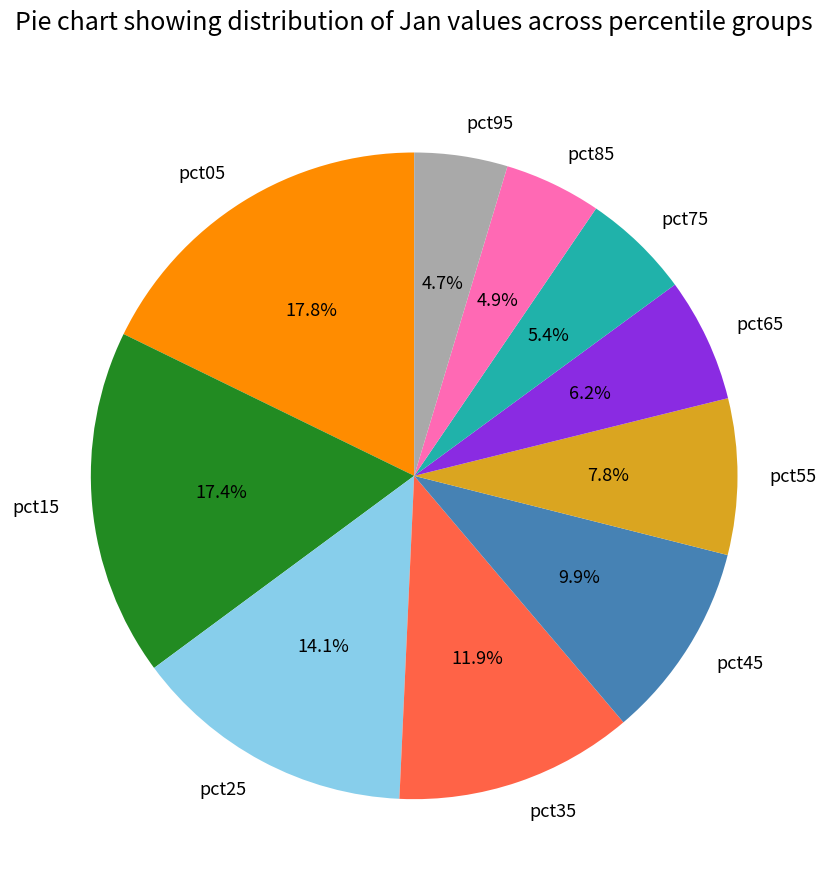

What is the ratio of the value at pct45 to the value at pct15?

0.6